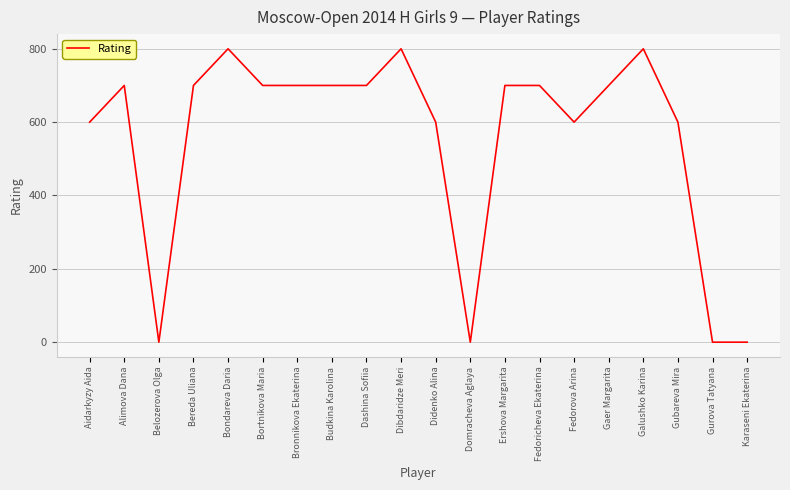

What is the maximum value shown in the chart?

800